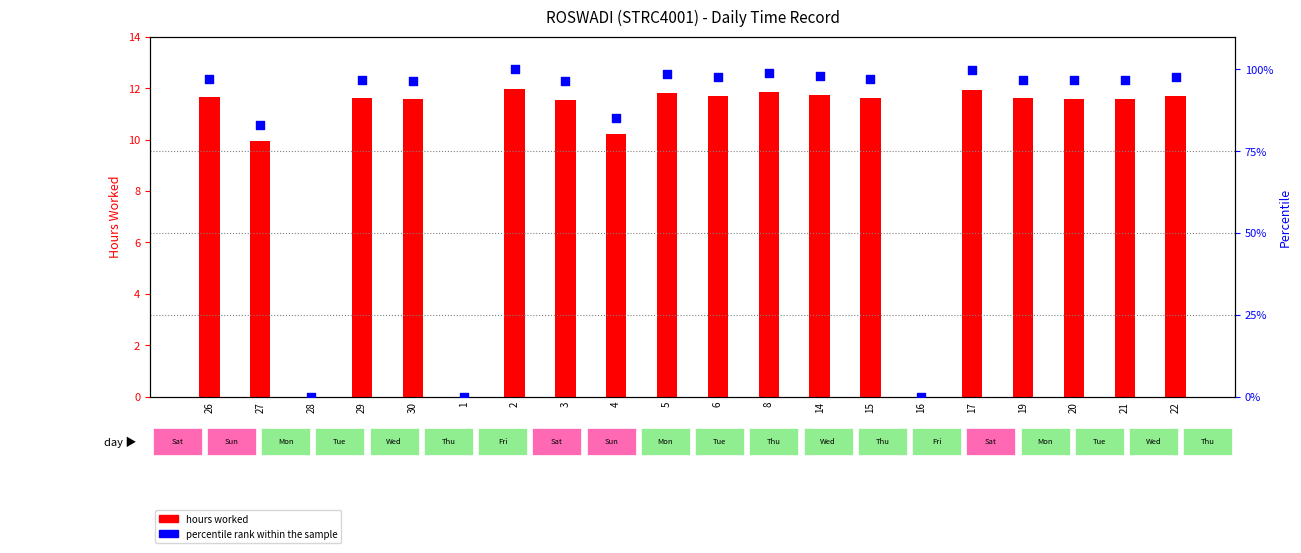

Which series has the largest total across all categories?

percentile rank within the sample